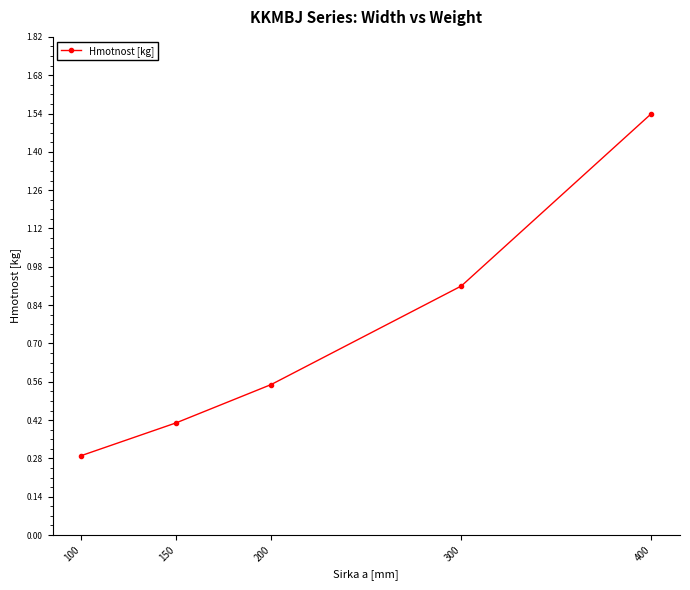

Which label corresponds to the largest value in the chart?

400